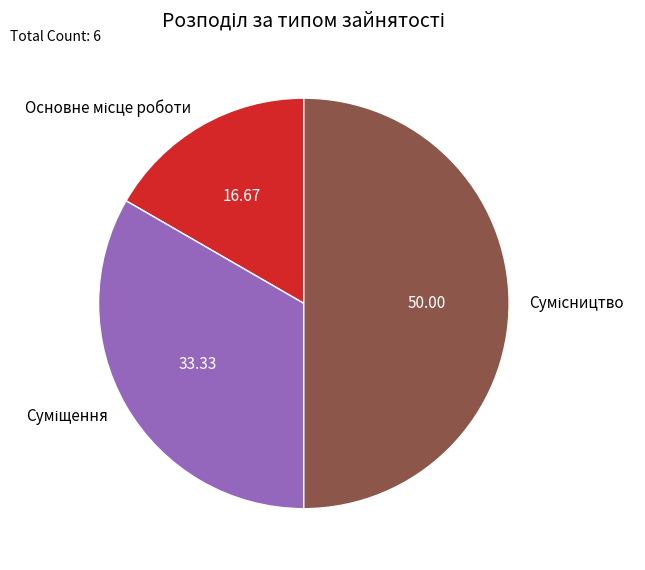

To the nearest percent, what is the average slice percentage?

33%